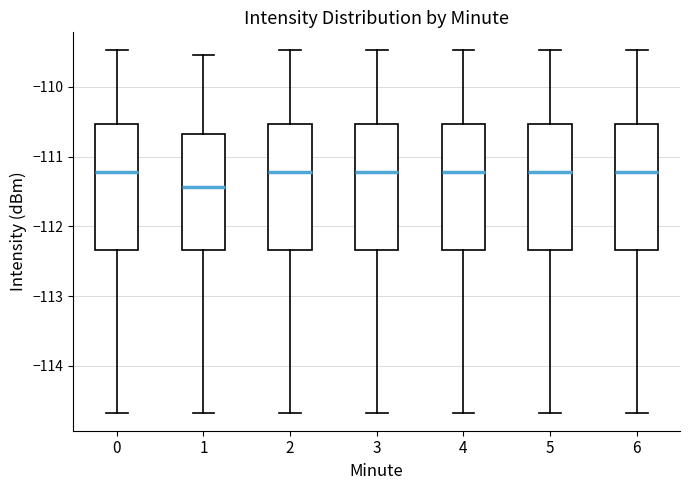

Reading left to right, transcribe this box plot: for each box, give where its median line is, the range the box spans, and where its two whiskers end, as read against the y-axis. The values are not printed on the chart, so give them approximately, as read against the axis.

0: median -111.2, box -112.3 to -110.5, whiskers -114.7 to -109.5
1: median -111.4, box -112.3 to -110.7, whiskers -114.7 to -109.5
2: median -111.2, box -112.3 to -110.5, whiskers -114.7 to -109.5
3: median -111.2, box -112.3 to -110.5, whiskers -114.7 to -109.5
4: median -111.2, box -112.3 to -110.5, whiskers -114.7 to -109.5
5: median -111.2, box -112.3 to -110.5, whiskers -114.7 to -109.5
6: median -111.2, box -112.3 to -110.5, whiskers -114.7 to -109.5